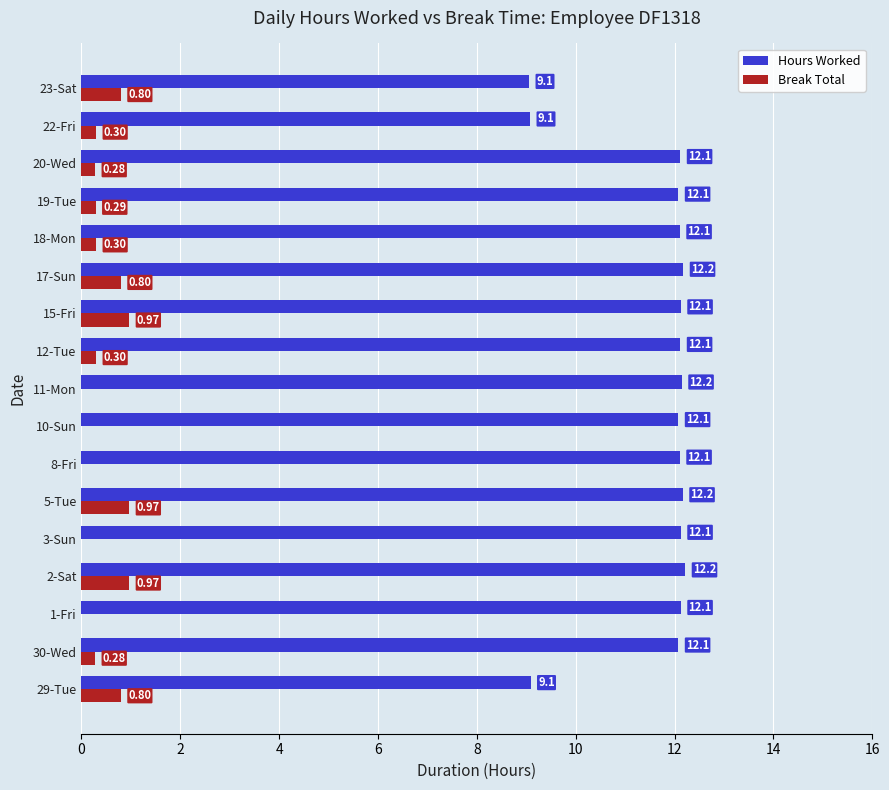

Between 29-Tue and 22-Fri, which series saw the biggest shift?

Break Total